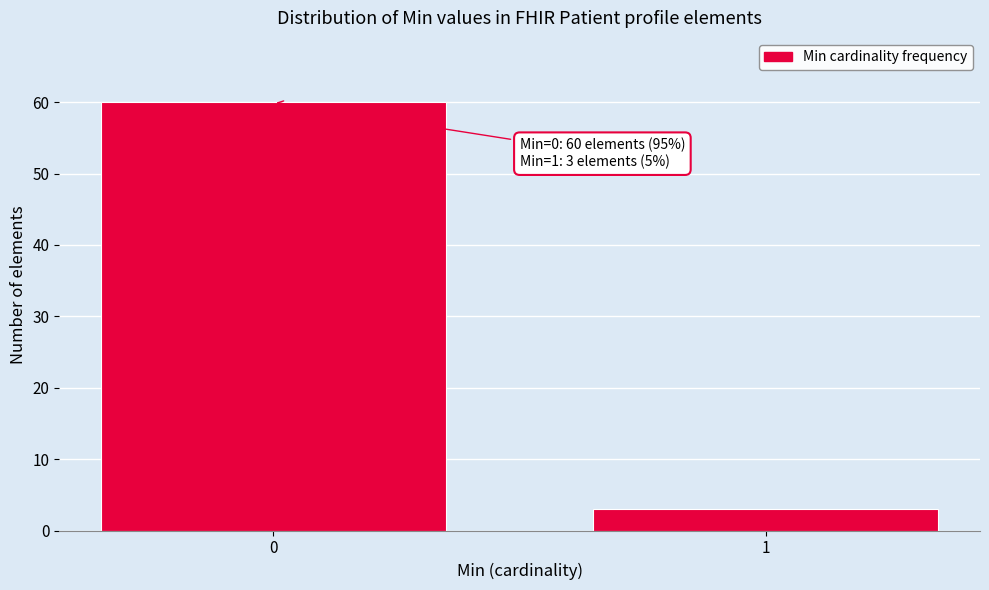

Reading left to right, list all the values displayed in this chart.

0=60	1=3